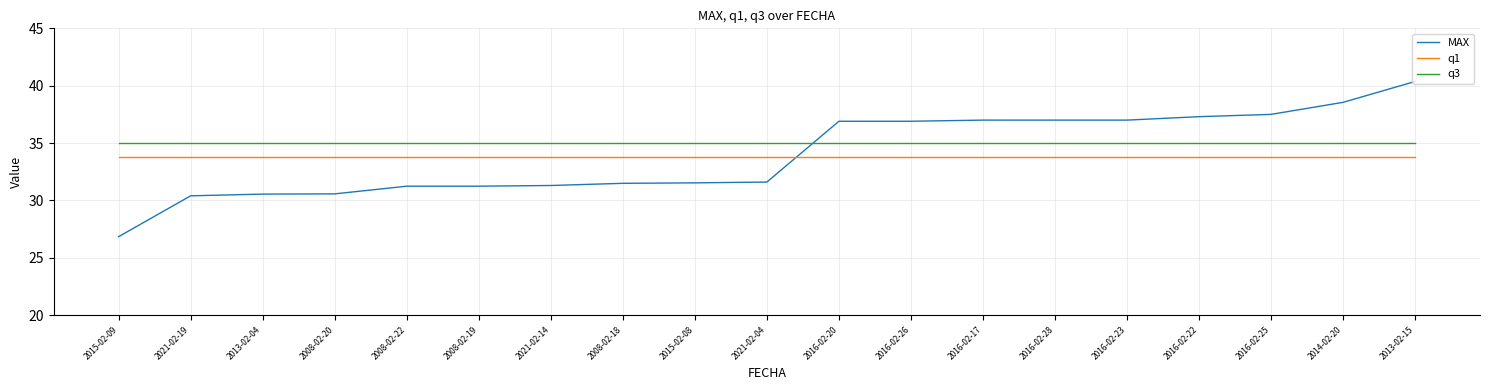

What position from the left is 2016-02-23?

15